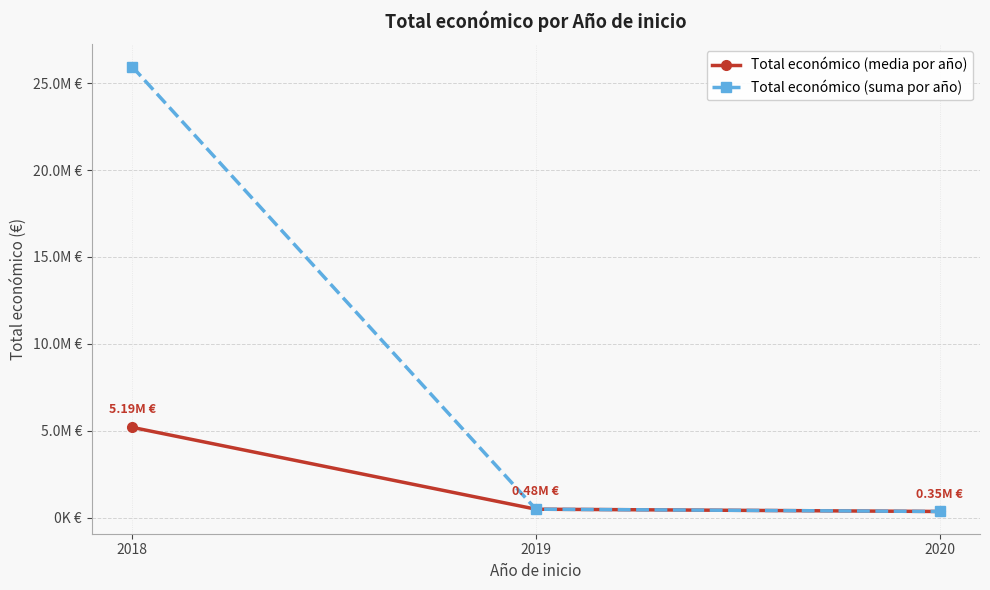

True or false: Total económico (suma por año) has a value of 511359.9 at 2020.

False